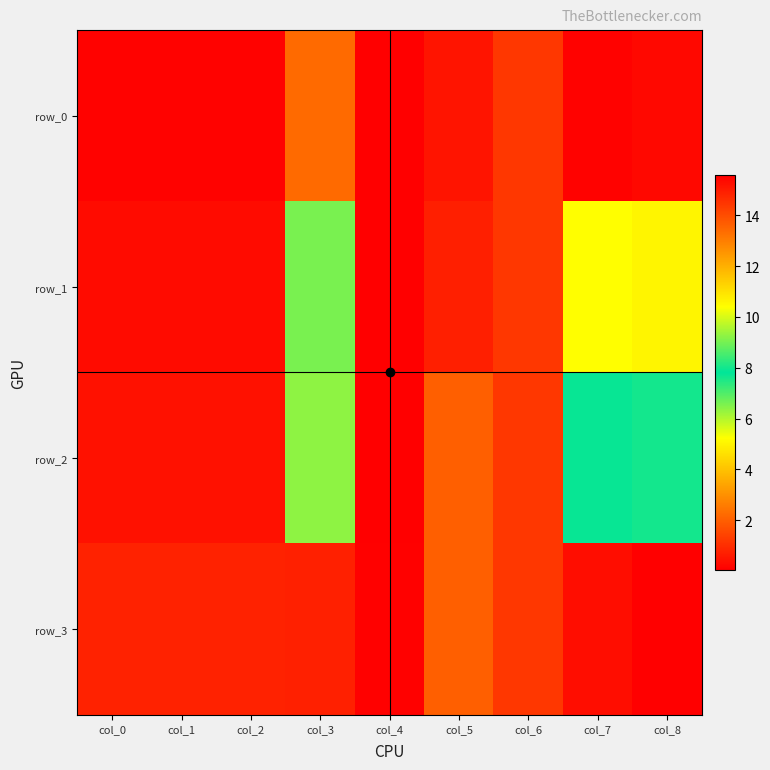

True or false: row_1 has a value of 0.1 at col_1.

False